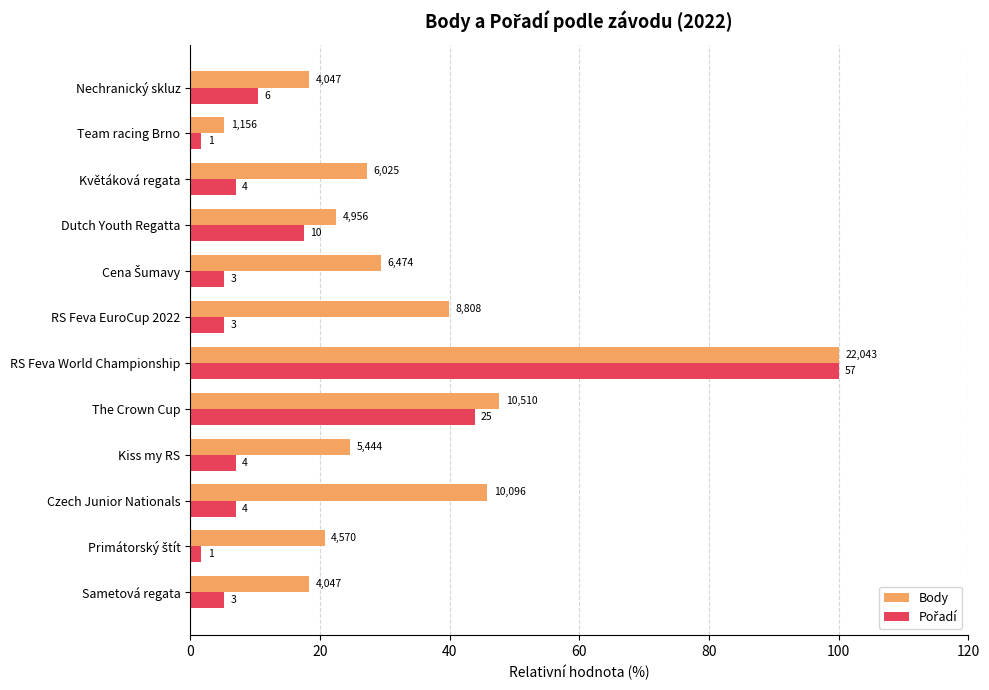

Reading right to left, what are all the values shown in this chart?

Body: 18.4	5.2	27.3	22.5	29.4	40.0	100.0	47.7	24.7	45.8	20.7	18.4
Pořadí: 10.5	1.8	7.0	17.5	5.3	5.3	100.0	43.9	7.0	7.0	1.8	5.3